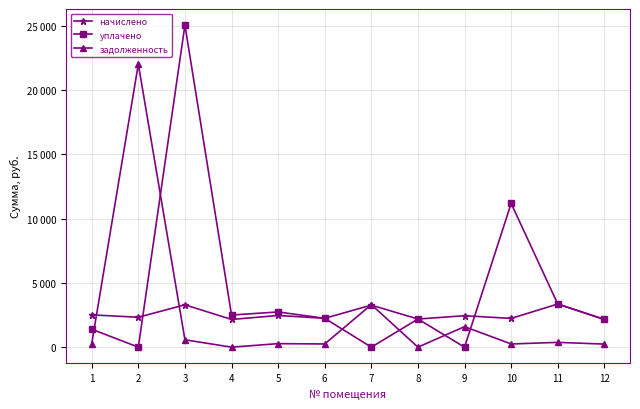

List the series in order of their peak value, lowest first.

начислено, задолженность, уплачено